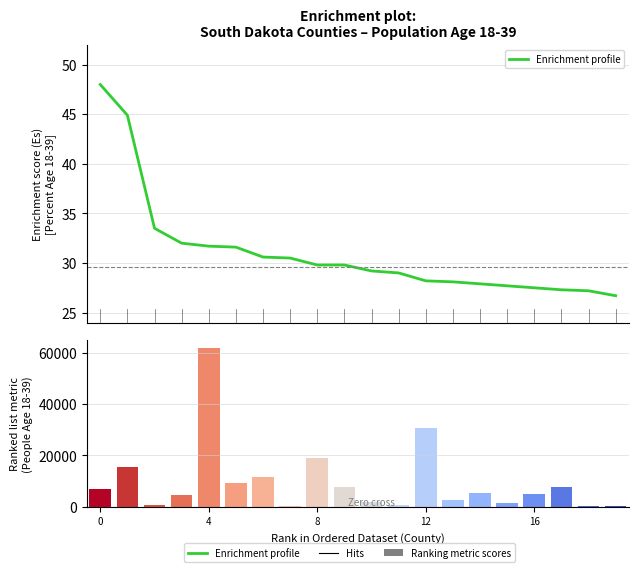

What is the difference between the maximum and minimum values in the Ranking metric scores series?

61382.0